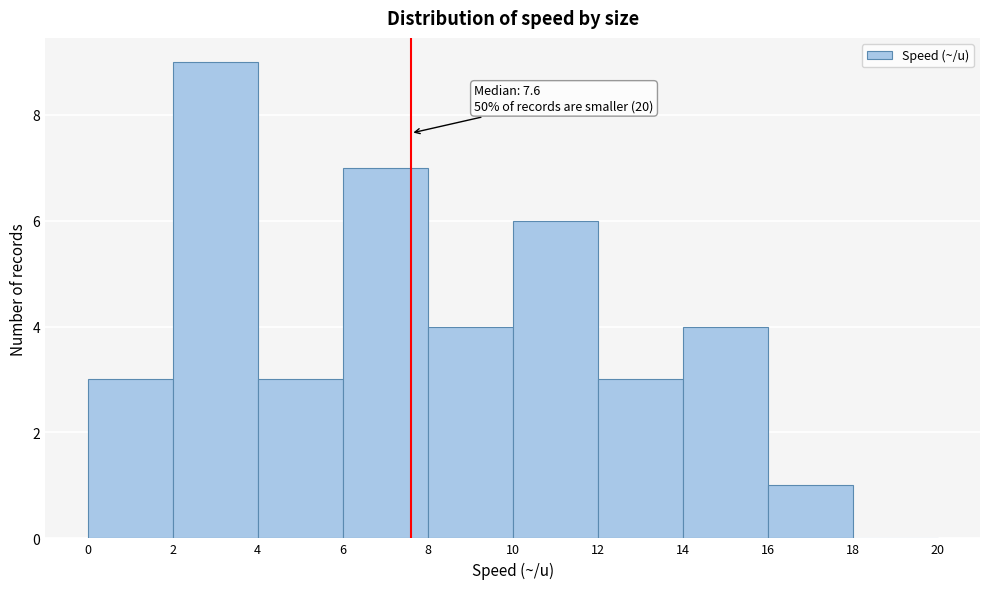

Which range on the x-axis has the tallest bar?

2 to 4